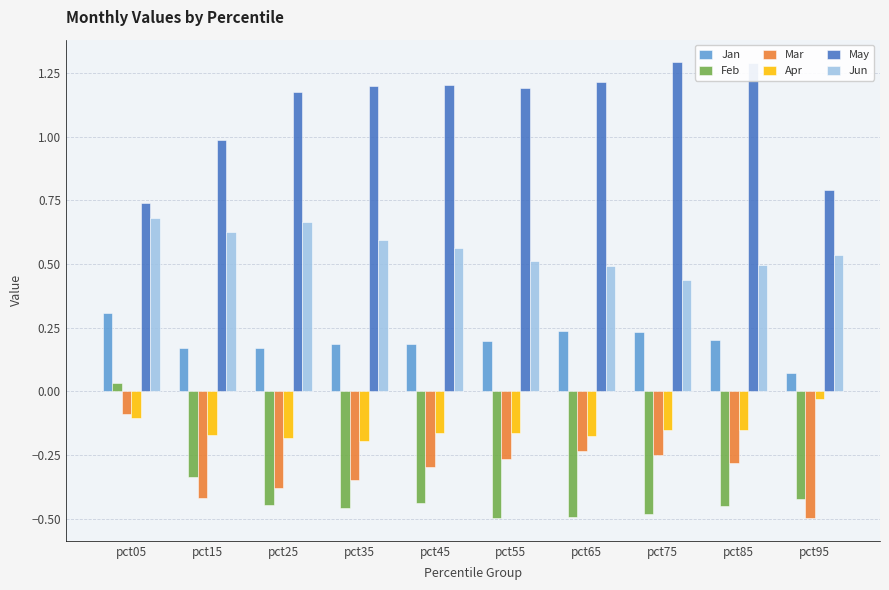

What is the sum of the Mar values at pct35 and pct75?

-0.6